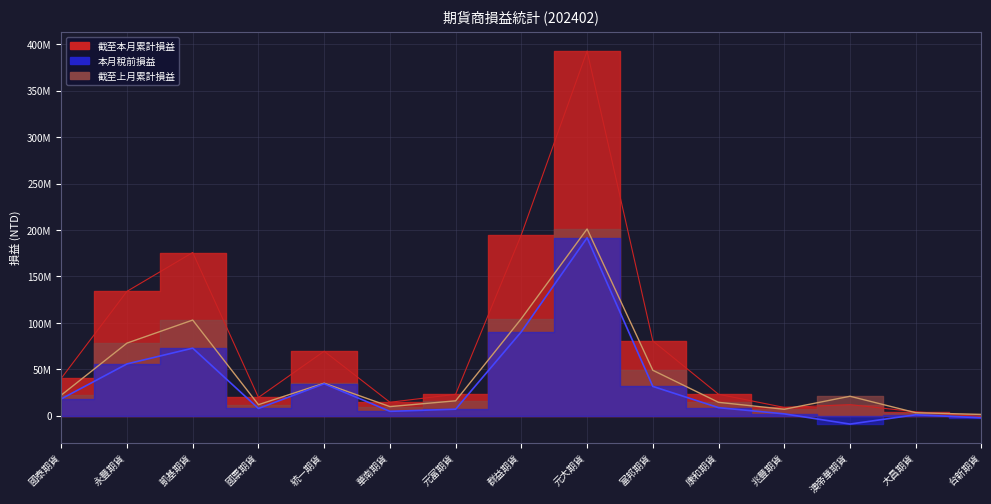

Reading left to right, extract all data points from this chart.

截至上月累計損益: 國泰期貨=22170117	永豐期貨=78213185	凱基期貨=103047606	國票期貨=11870534	統一期貨=35047295	華南期貨=9791803	元富期貨=16031830	群益期貨=104595605	元大期貨=201170050	富邦期貨=48951256	康和期貨=14407941	兆豐期貨=6934416	澳帝華期貨=20943697	大昌期貨=3222476	台新期貨=1340778
截至本月累計損益: 國泰期貨=40259749	永豐期貨=133998605	凱基期貨=175814862	國票期貨=19650616	統一期貨=69463126	華南期貨=14481873	元富期貨=23050510	群益期貨=195062934	元大期貨=392859649	富邦期貨=80508910	康和期貨=23073020	兆豐期貨=8929380	澳帝華期貨=11911794	大昌期貨=4240965	台新期貨=-950588
本月稅前損益: 國泰期貨=18089632	永豐期貨=55785420	凱基期貨=72767256	國票期貨=7780082	統一期貨=34415831	華南期貨=4690070	元富期貨=7018680	群益期貨=90467329	元大期貨=191689599	富邦期貨=31557654	康和期貨=8665079	兆豐期貨=1994964	澳帝華期貨=-9031903	大昌期貨=1018489	台新期貨=-2291366